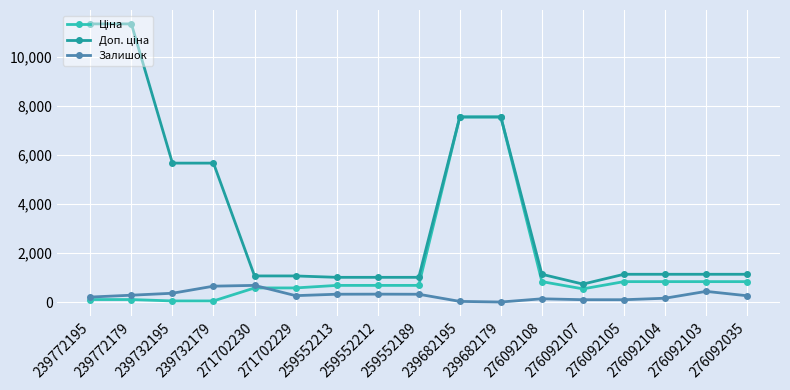

What is the value of the Залишок point at the 5th from the left?

690.0